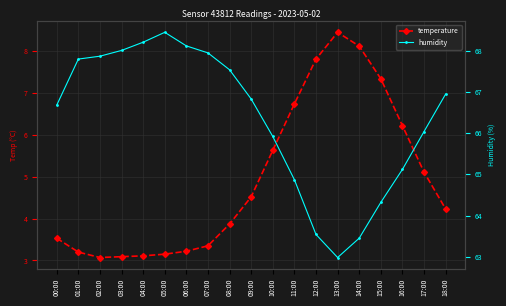

Reading left to right, extract all data points from this chart.

temperature: 3.5	3.2	3.1	3.1	3.1	3.1	3.2	3.4	3.9	4.5	5.6	6.7	7.8	8.4	8.1	7.3	6.2	5.1	4.2
humidity: 66.7	67.8	67.9	68.0	68.2	68.5	68.1	68.0	67.5	66.8	65.9	64.9	63.5	63.0	63.5	64.3	65.1	66.0	67.0